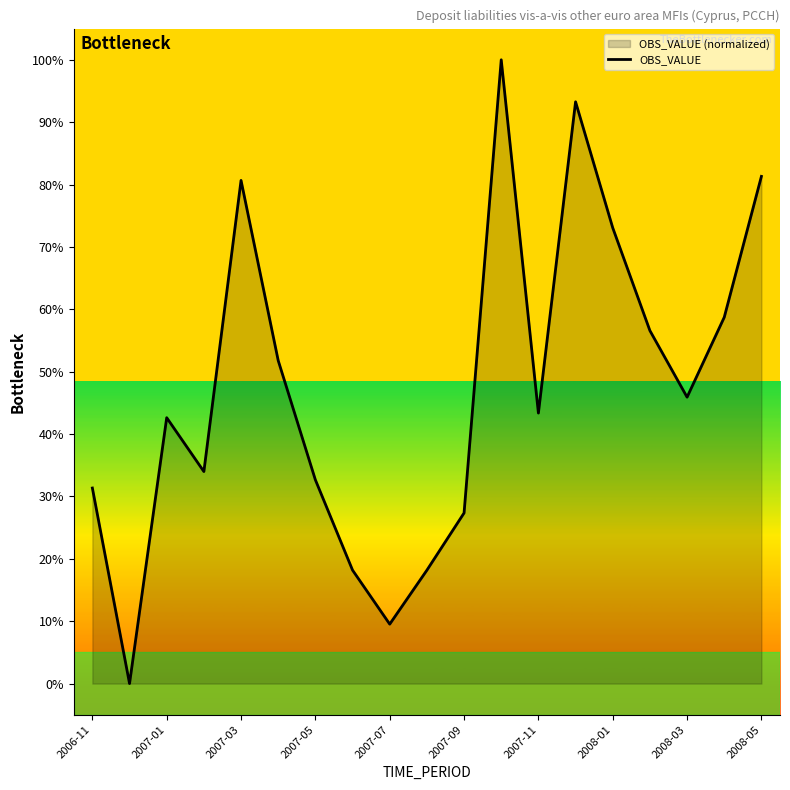

Between 2008-01 and 2008-05, which is larger?

2008-05